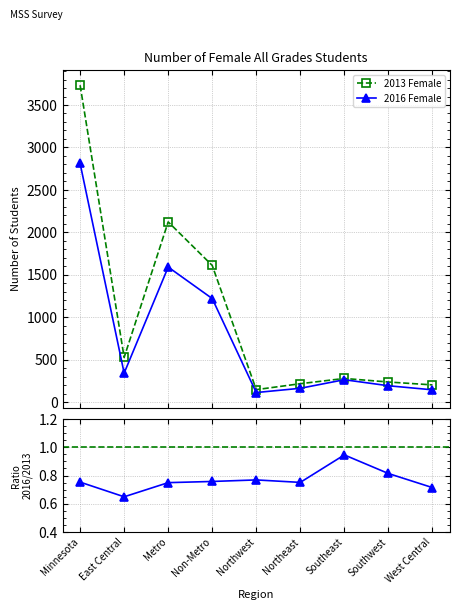

What is the sum of the 2016 Female values at Minnesota and West Central?

2956.0